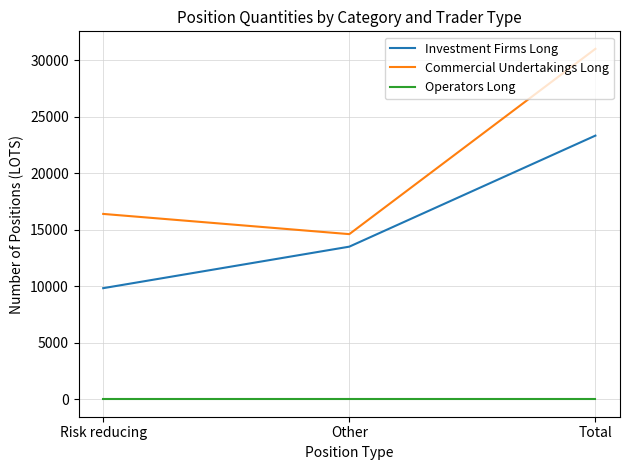

How many lines are shown in the chart?

3